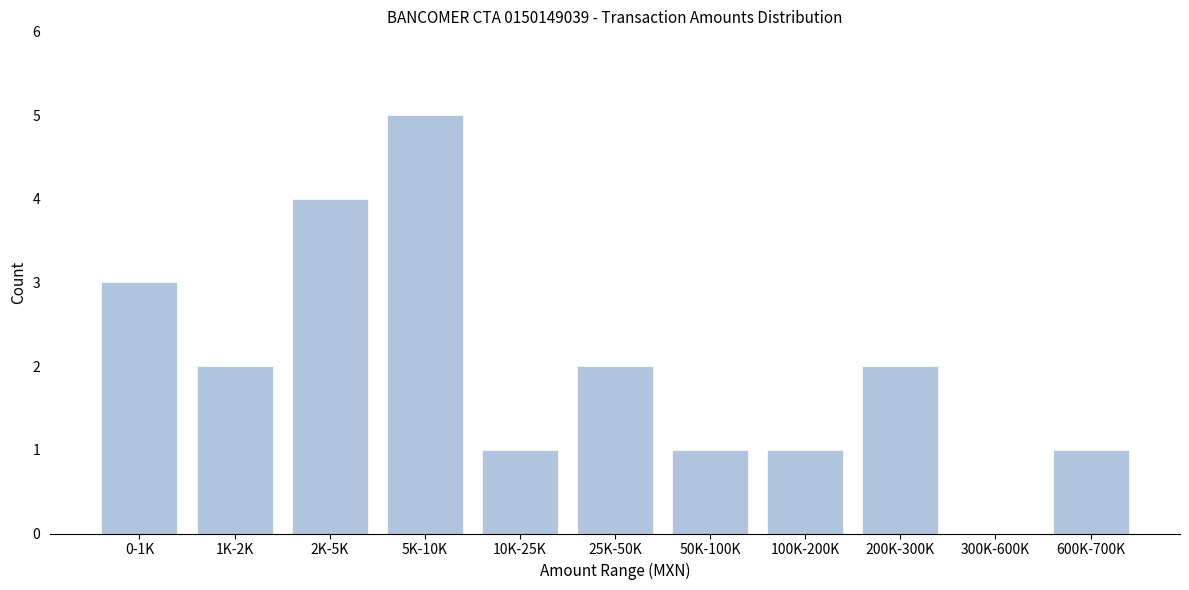

Reading right to left, list all the values displayed in this chart.

600K-700K=1	300K-600K=0	200K-300K=2	100K-200K=1	50K-100K=1	25K-50K=2	10K-25K=1	5K-10K=5	2K-5K=4	1K-2K=2	0-1K=3